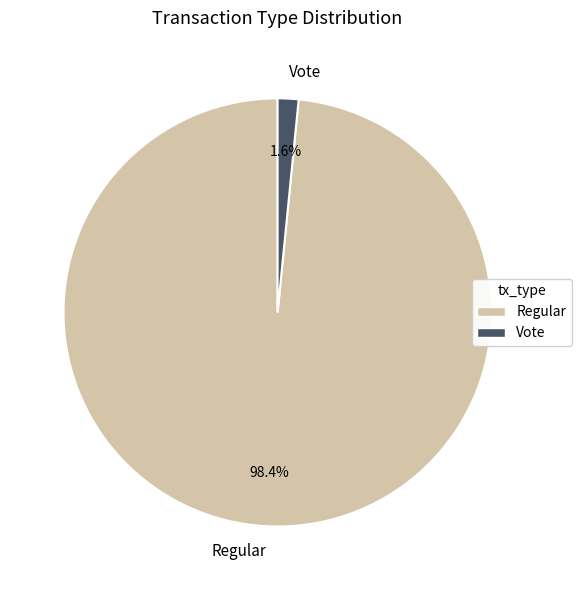

To the nearest percent, what is the combined percentage of Vote and Regular?

100%